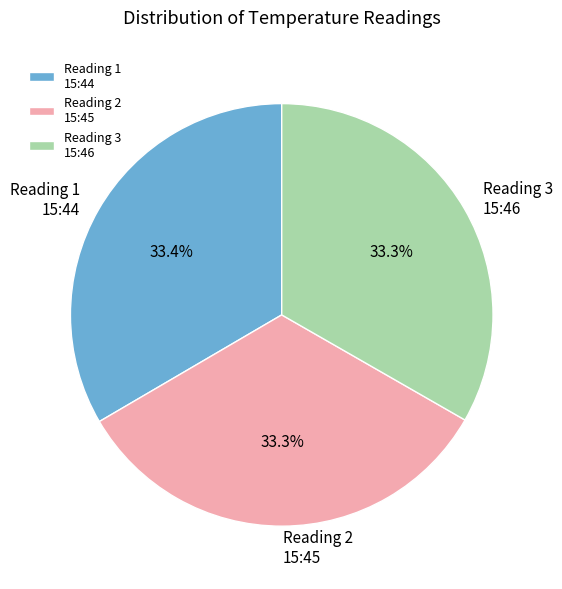

Does any single category account for the majority?

No